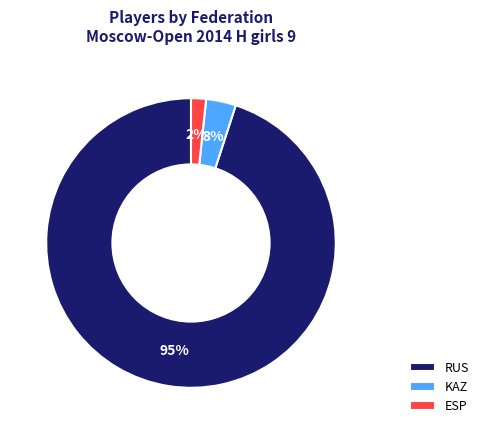

Which slice is the largest?

RUS